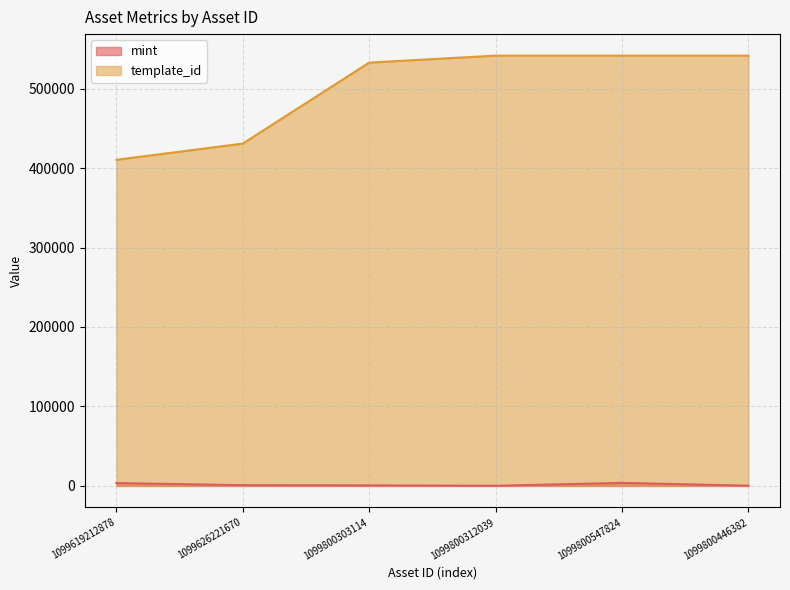

Which series has the largest total across all categories?

template_id